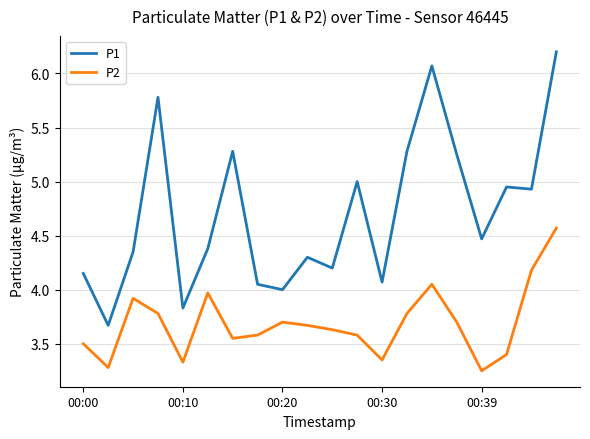

True or false: P2 and P1 cross at least once.

False